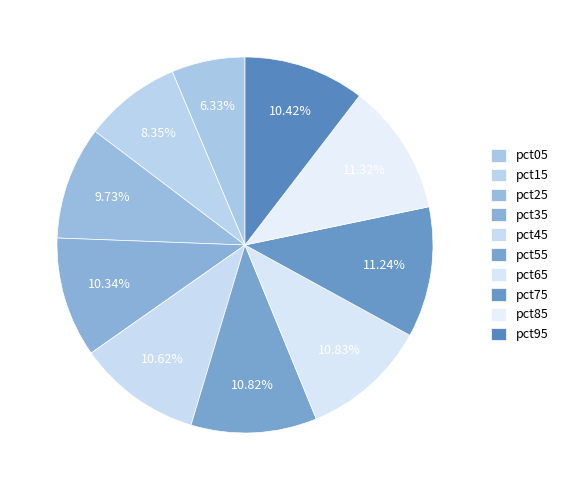

Rank the categories by value from lowest to highest.

pct05, pct15, pct25, pct35, pct95, pct45, pct55, pct65, pct75, pct85